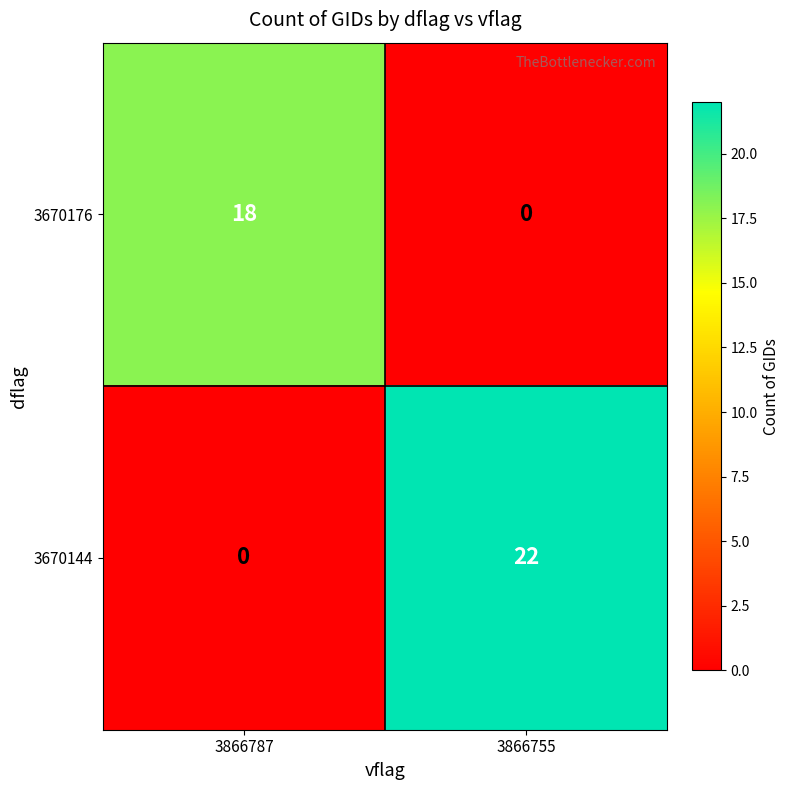

Reading left to right, transcribe all the data shown in this chart.

3670176: 3866787=18	3866755=0
3670144: 3866787=0	3866755=22